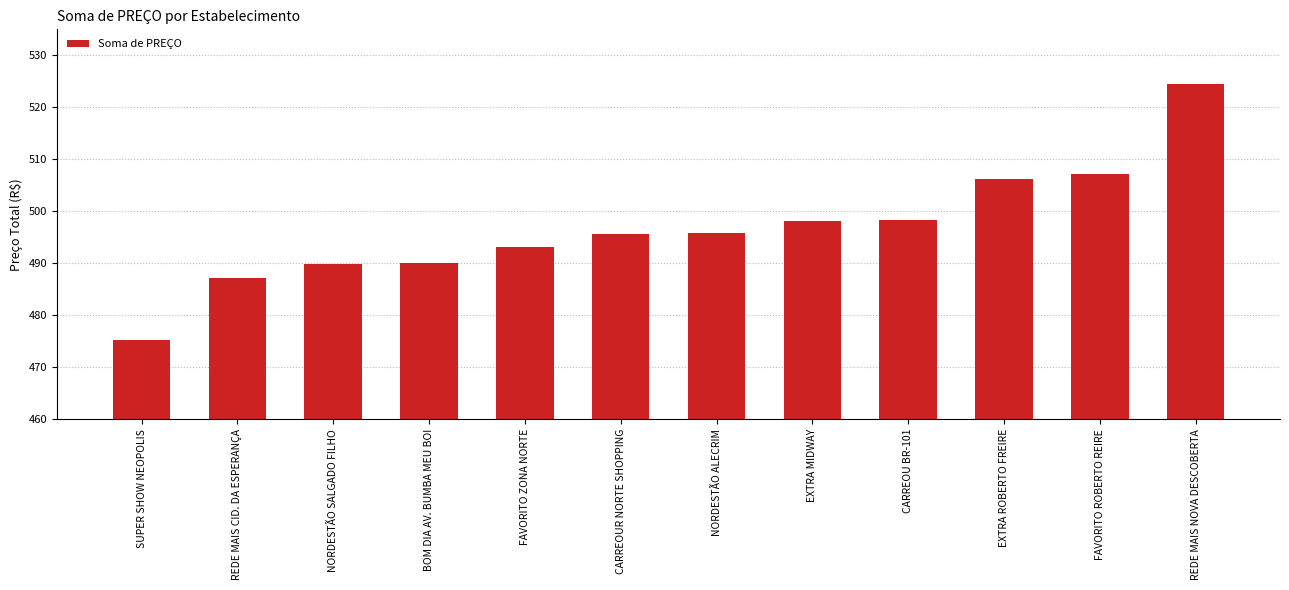

Which label corresponds to the largest value in the chart?

REDE MAIS NOVA DESCOBERTA